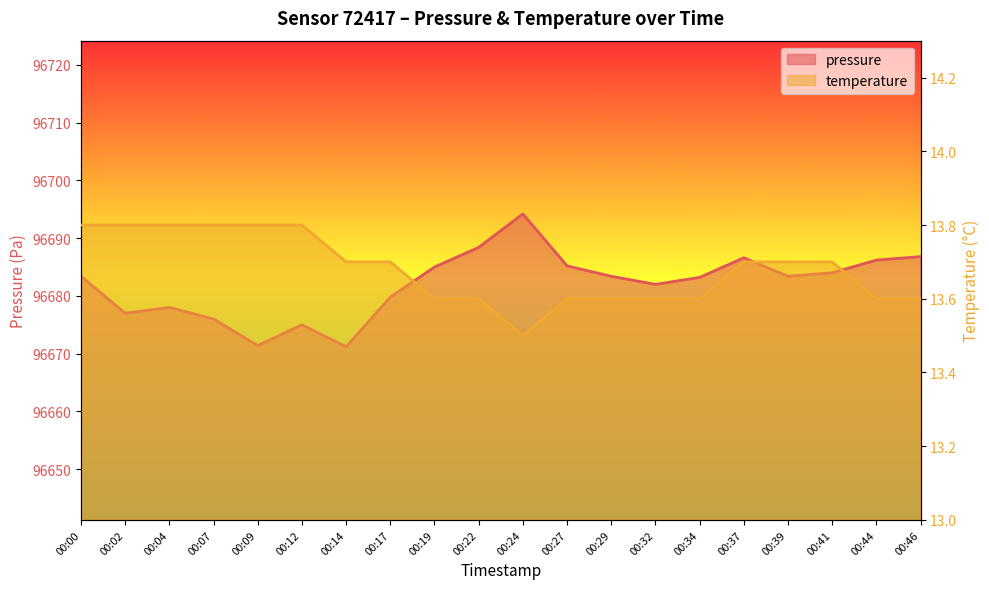

Rank the series at 00:46 from highest to lowest value.

pressure, temperature